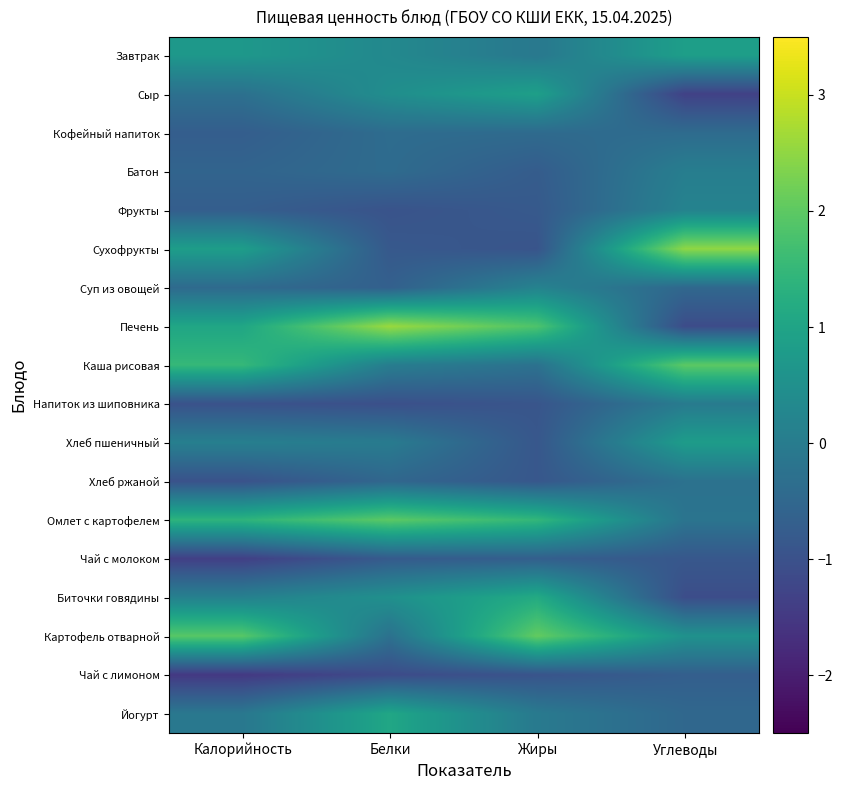

Reading left to right, extract all data points from this chart.

Завтрак: Калорийность=0.7	Белки=0.3	Жиры=-0.1	Углеводы=0.9
Сыр: Калорийность=-0.3	Белки=0.5	Жиры=0.9	Углеводы=-1.3
Кофейный напиток: Калорийность=-0.7	Белки=-0.4	Жиры=-0.4	Углеводы=-0.4
Батон: Калорийность=-0.6	Белки=-0.4	Жиры=-0.8	Углеводы=0.1
Фрукты: Калорийность=-0.7	Белки=-1.0	Жиры=-0.8	Углеводы=0.2
Сухофрукты: Калорийность=0.8	Белки=-0.8	Жиры=-0.9	Углеводы=2.5
Суп из овощей: Калорийность=-0.4	Белки=-0.7	Жиры=0.2	Углеводы=-0.5
Печень: Калорийность=1.1	Белки=2.6	Жиры=1.8	Углеводы=-1.1
Каша рисовая: Калорийность=1.5	Белки=0.0	Жиры=-0.3	Углеводы=2.0
Напиток из шиповника: Калорийность=-1.0	Белки=-1.0	Жиры=-0.9	Углеводы=-0.0
Хлеб пшеничный: Калорийность=0.1	Белки=-0.0	Жиры=-0.9	Углеводы=0.8
Хлеб ржаной: Калорийность=-1.0	Белки=-0.5	Жиры=-0.9	Углеводы=-0.2
Омлет с картофелем: Калорийность=1.4	Белки=2.0	Жиры=1.5	Углеводы=-0.2
Чай с молоком: Калорийность=-1.4	Белки=-0.8	Жиры=-0.7	Углеводы=-0.9
Биточки говядины: Калорийность=0.1	Белки=0.5	Жиры=1.2	Углеводы=-1.1
Картофель отварной: Калорийность=1.9	Белки=-0.3	Жиры=2.1	Углеводы=0.5
Чай с лимоном: Калорийность=-1.5	Белки=-1.1	Жиры=-0.9	Углеводы=-0.7
Йогурт: Калорийность=-0.1	Белки=1.1	Жиры=-0.0	Углеводы=-0.5